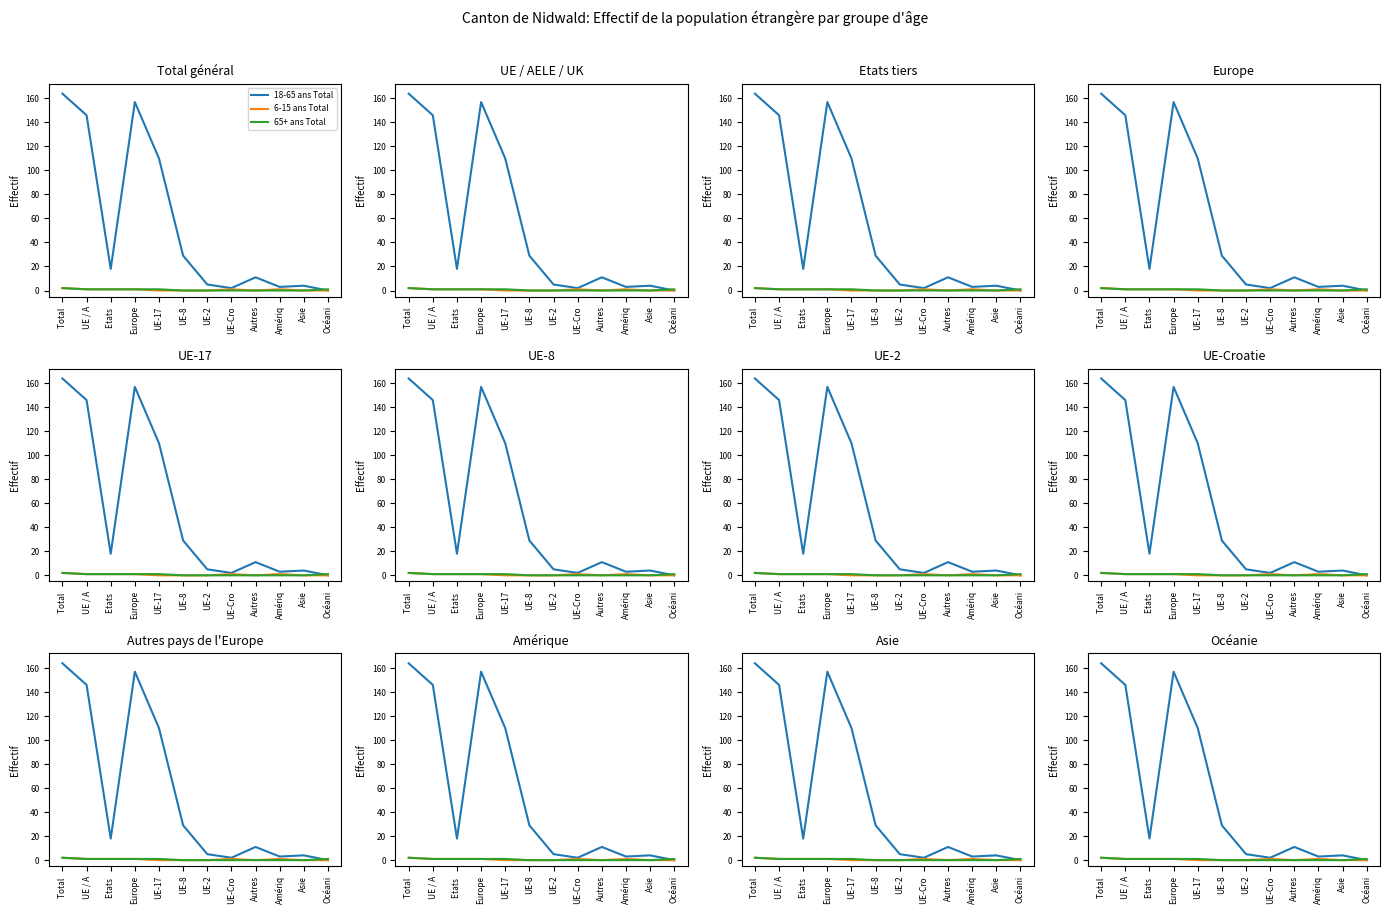

What is the difference between the second highest and minimum values in the 65+ ans Total series?

1